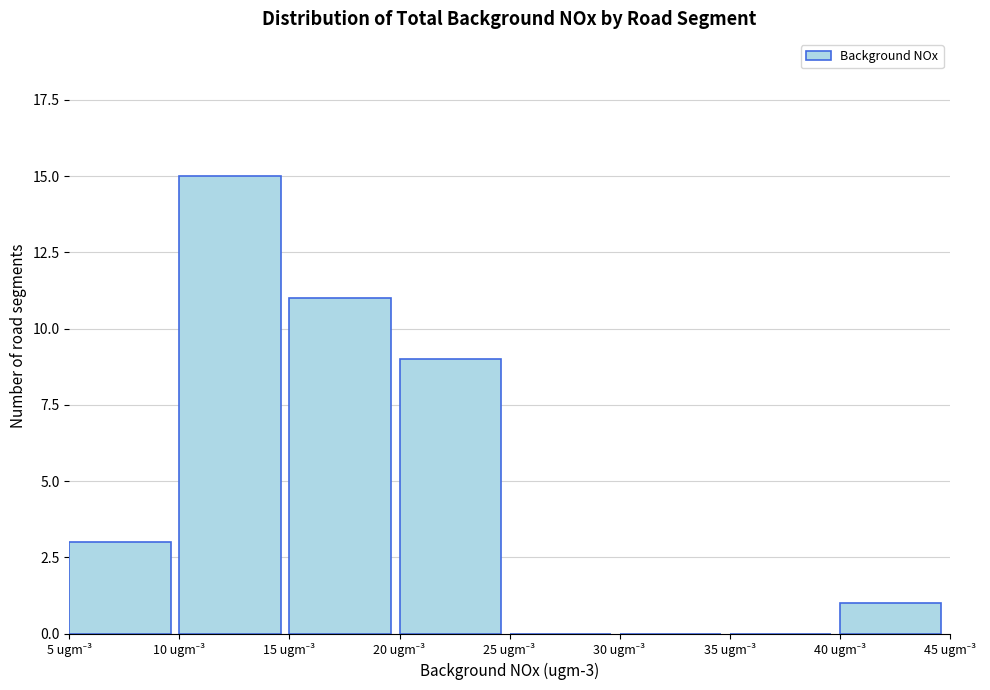

Over which range of the x-axis is the bar tallest?

10 to 15